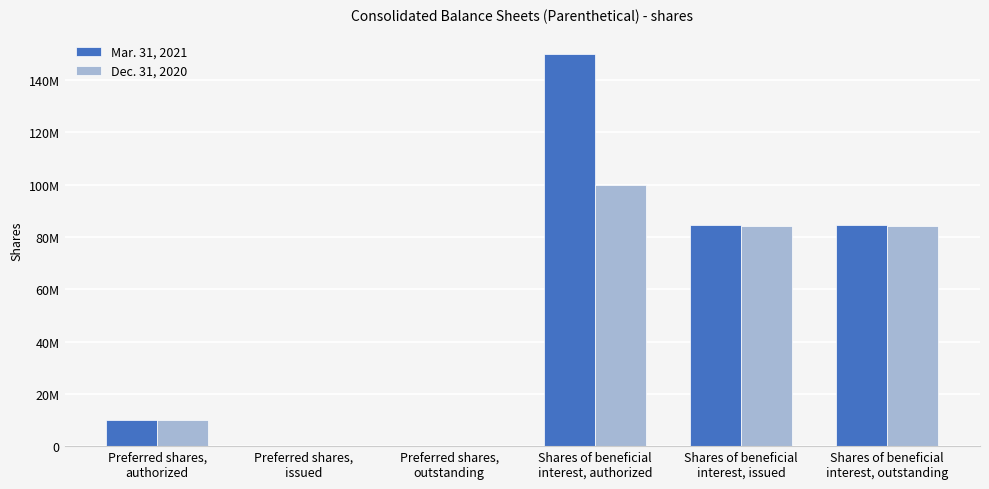

Which series has the largest range (max minus min)?

Mar. 31, 2021